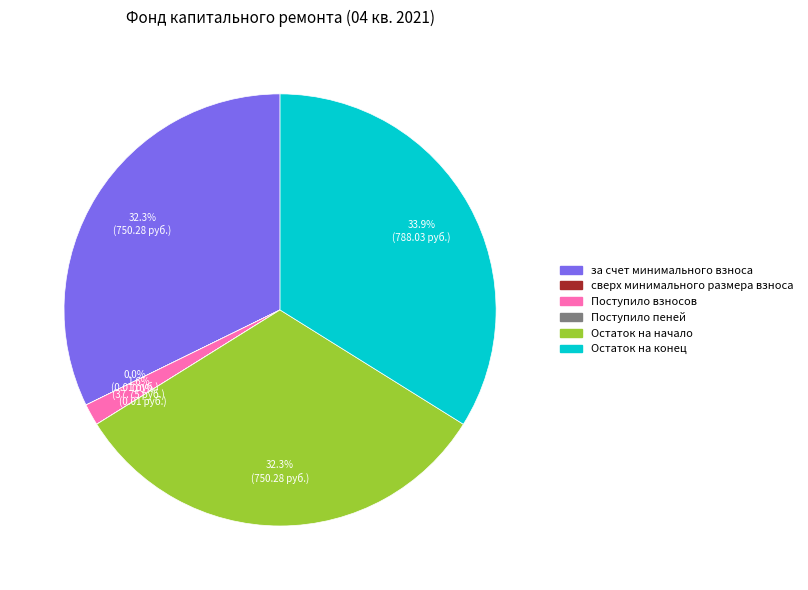

What is the largest slice in the pie chart?

Остаток на конец